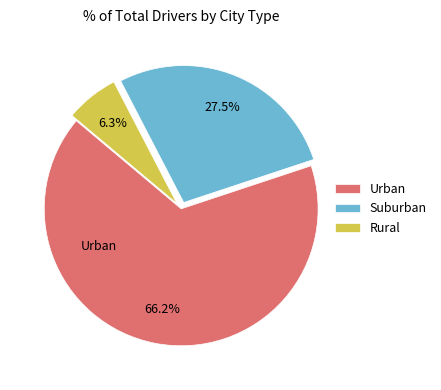

What is the ratio of the value at Suburban to the value at Urban?

0.4